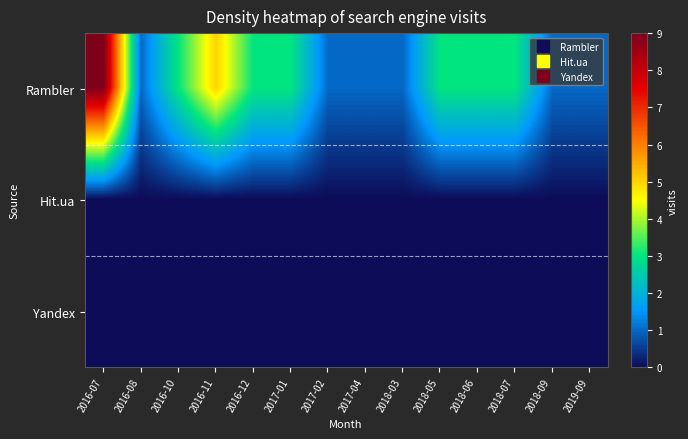

Reading right to left, transcribe all the data shown in this chart.

Rambler: 2019-09=1	2018-09=1	2018-07=3	2018-06=3	2018-05=3	2018-03=1	2017-04=1	2017-02=1	2017-01=3	2016-12=3	2016-11=5	2016-10=3	2016-08=1	2016-07=9
Hit.ua: 2019-09=0	2018-09=0	2018-07=0	2018-06=0	2018-05=0	2018-03=0	2017-04=0	2017-02=0	2017-01=0	2016-12=0	2016-11=0	2016-10=0	2016-08=0	2016-07=0
Yandex: 2019-09=0	2018-09=0	2018-07=0	2018-06=0	2018-05=0	2018-03=0	2017-04=0	2017-02=0	2017-01=0	2016-12=0	2016-11=0	2016-10=0	2016-08=0	2016-07=0